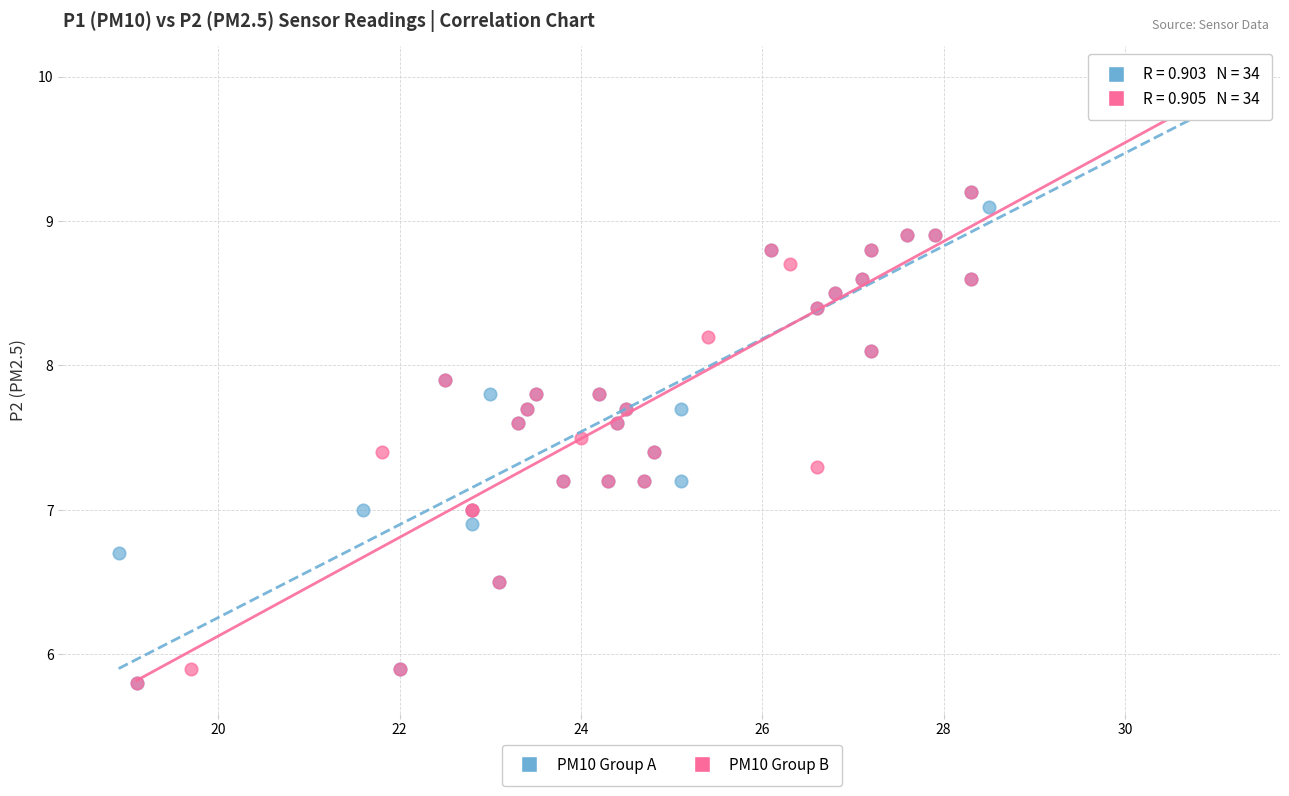

What are all the series names shown in the legend?

PM10 Group A, PM10 Group B